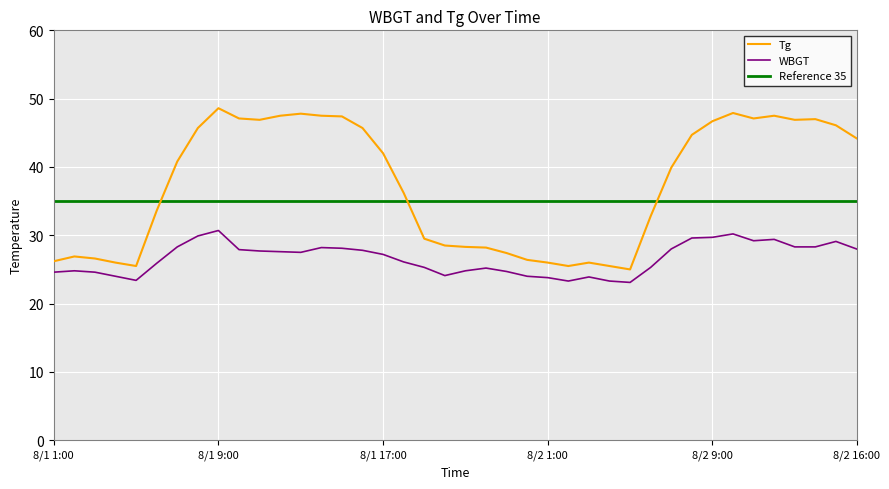

Reading left to right, transcribe all the data shown in this chart.

WBGT: 24.6	24.8	24.6	24.0	23.4	25.9	28.3	29.9	30.7	27.9	27.7	27.6	27.5	28.2	28.1	27.8	27.2	26.1	25.3	24.1	24.8	25.2	24.7	24.0	23.8	23.3	23.9	23.3	23.1	25.3	28.0	29.6	29.7	30.2	29.2	29.4	28.3	28.3	29.1	28.0
Tg: 26.2	26.9	26.6	26.0	25.5	33.6	40.8	45.7	48.6	47.1	46.9	47.5	47.8	47.5	47.4	45.7	42.0	36.2	29.5	28.5	28.3	28.2	27.4	26.4	26.0	25.5	26.0	25.5	25.0	32.8	39.9	44.7	46.7	47.9	47.1	47.5	46.9	47.0	46.1	44.2